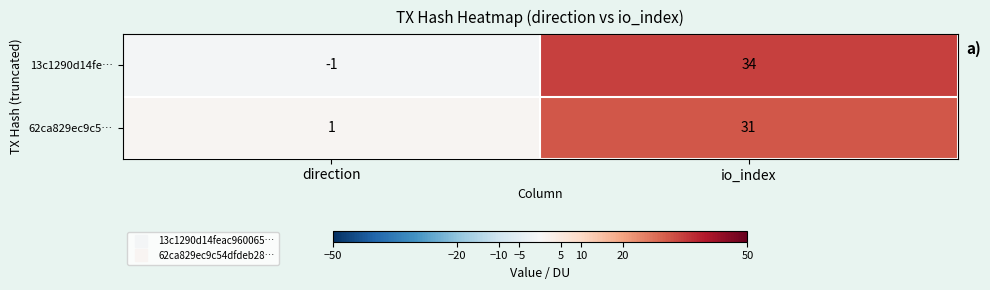

Which series has the largest range (max minus min)?

13c1290d14fe…